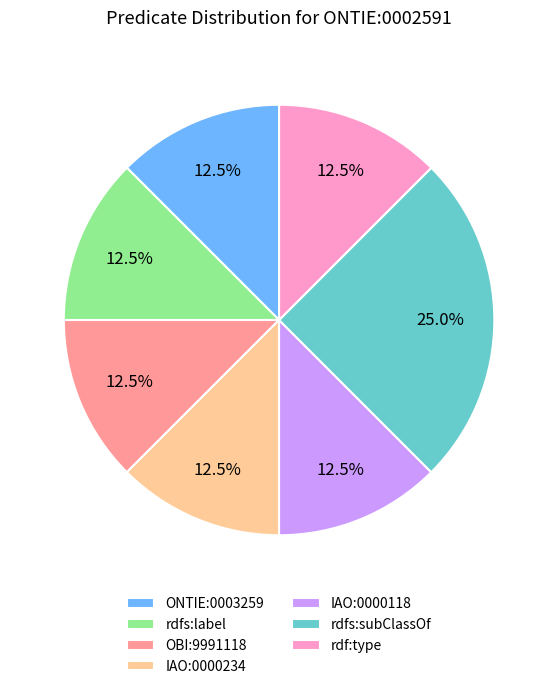

What is the largest slice in the pie chart?

rdfs:subClassOf